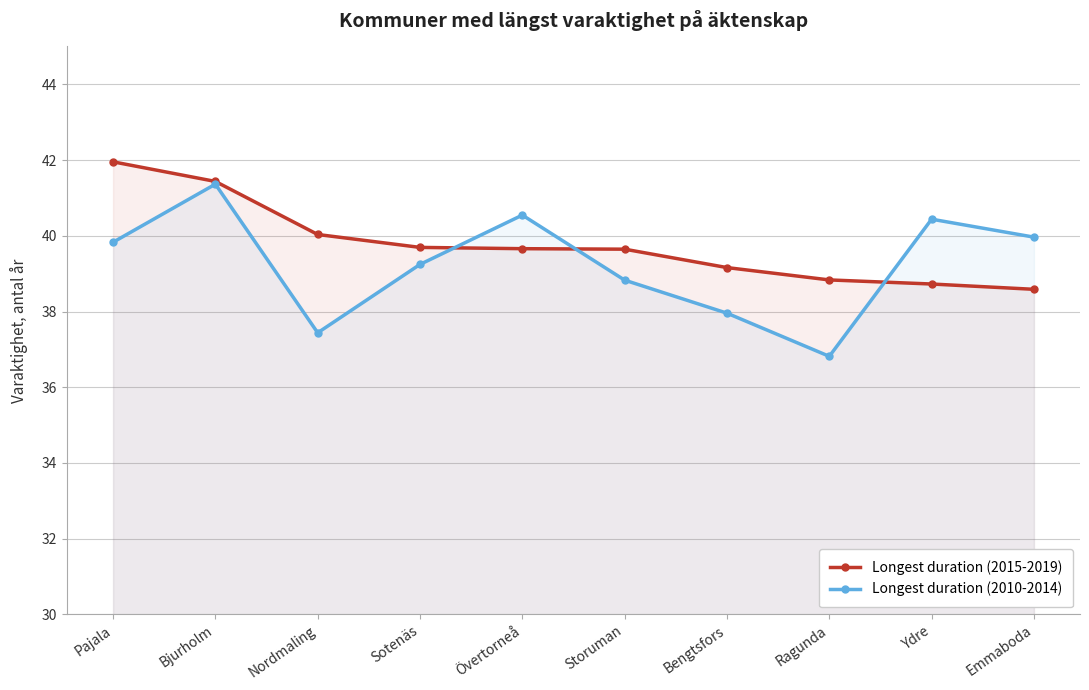

What are all the series names shown in the legend?

Longest duration (2015-2019), Longest duration (2010-2014)